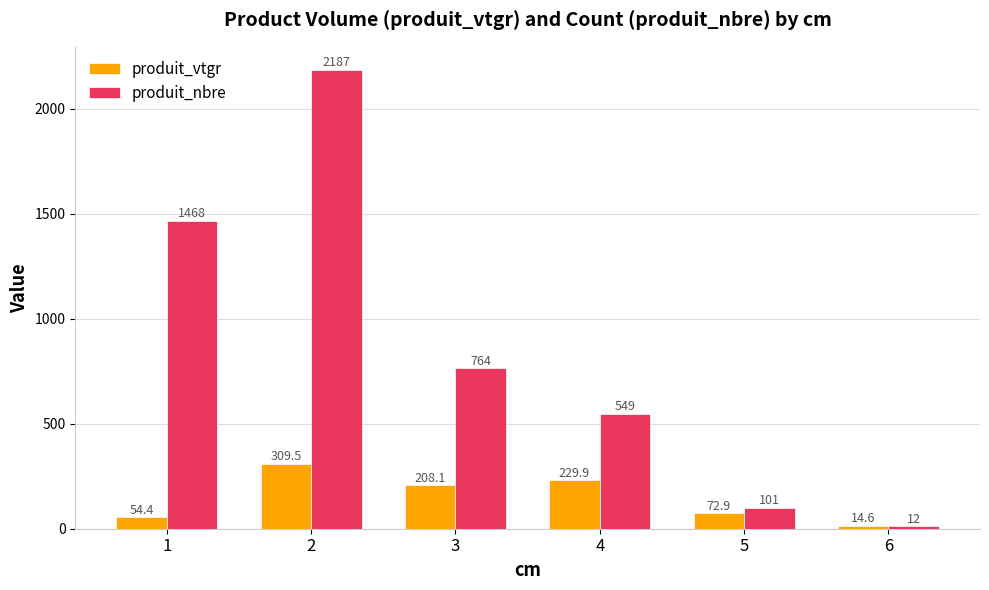

Reading left to right, list all the values displayed in this chart.

produit_vtgr: 54.4	309.5	208.1	229.9	72.9	14.6
produit_nbre: 1468.0	2187.0	764.0	549.0	101.0	12.0